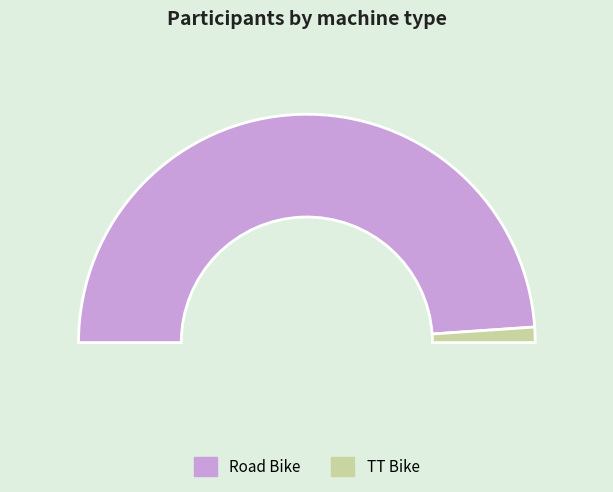

To the nearest percent, what percentage of the pie is Road Bike?

98%